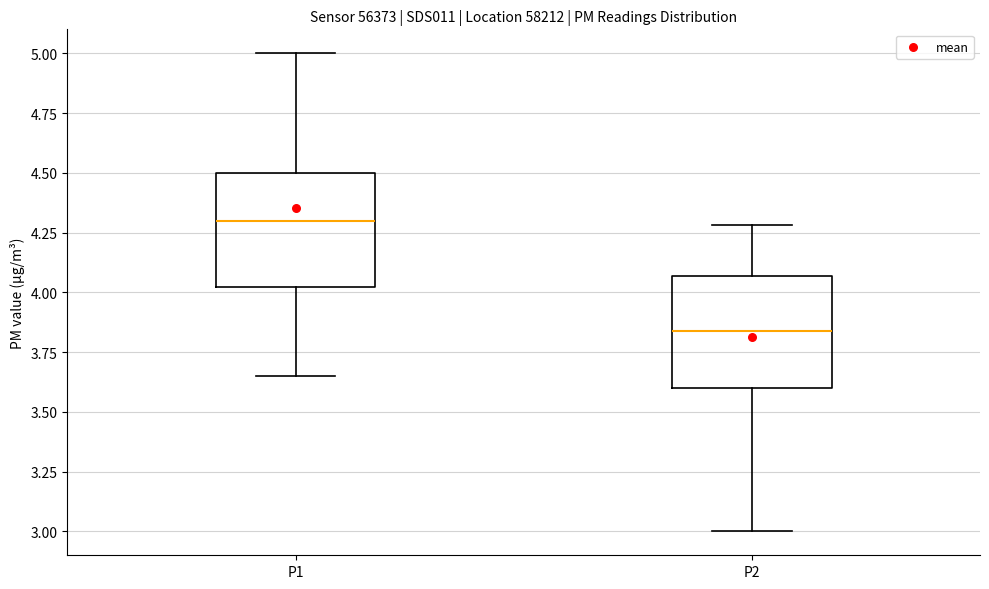

Reading left to right, transcribe this box plot: for each box, give where its median line is, the range the box spans, and where its two whiskers end, as read against the y-axis. The values are not printed on the chart, so give them approximately, as read against the axis.

P1: median 4.30, box 4.00 to 4.50, whiskers 3.65 to 5.00
P2: median 3.85, box 3.60 to 4.05, whiskers 3.00 to 4.30